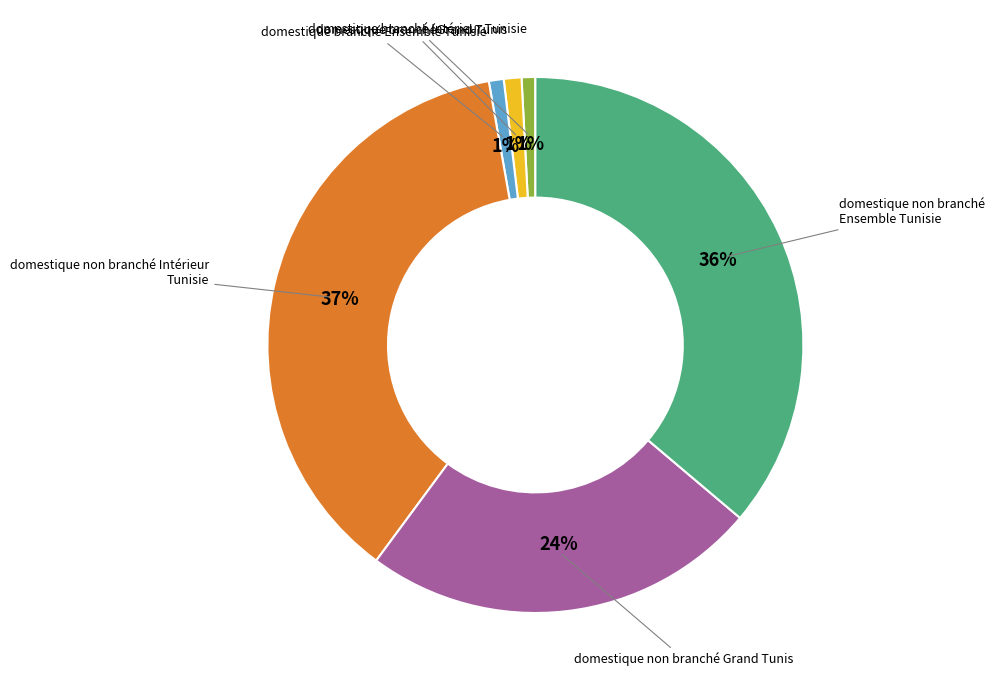

To the nearest percent, what is the average slice percentage?

17%